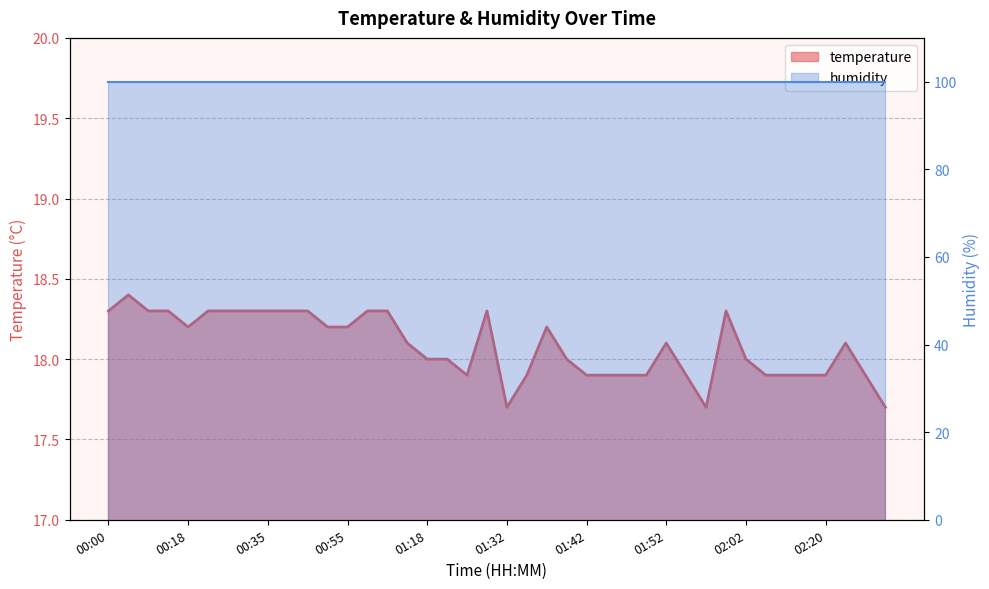

What is the ratio of the value at 01:34 to the value at 02:13?

1.0